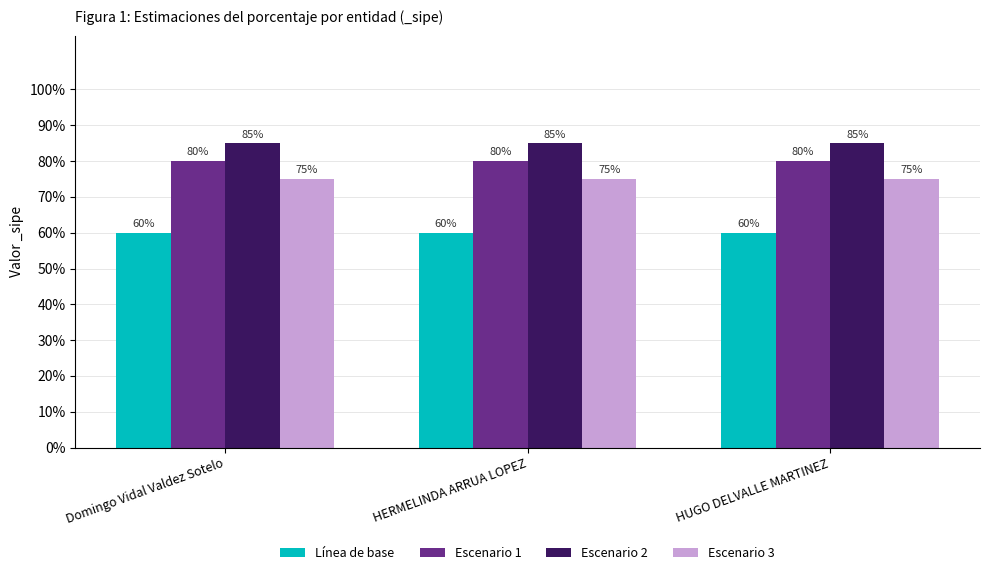

Reading right to left, list all the values displayed in this chart.

Línea de base: HUGO DELVALLE MARTINEZ=0.6	HERMELINDA ARRUA LOPEZ=0.6	Domingo Vidal Valdez Sotelo=0.6
Escenario 1: HUGO DELVALLE MARTINEZ=0.8	HERMELINDA ARRUA LOPEZ=0.8	Domingo Vidal Valdez Sotelo=0.8
Escenario 2: HUGO DELVALLE MARTINEZ=0.8	HERMELINDA ARRUA LOPEZ=0.8	Domingo Vidal Valdez Sotelo=0.8
Escenario 3: HUGO DELVALLE MARTINEZ=0.8	HERMELINDA ARRUA LOPEZ=0.8	Domingo Vidal Valdez Sotelo=0.8